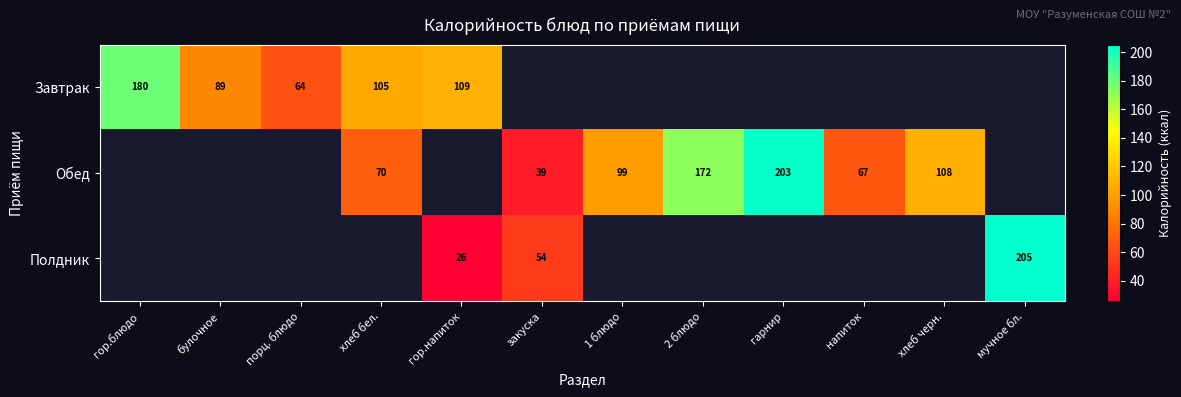

Count the number of categories in the chart.

12